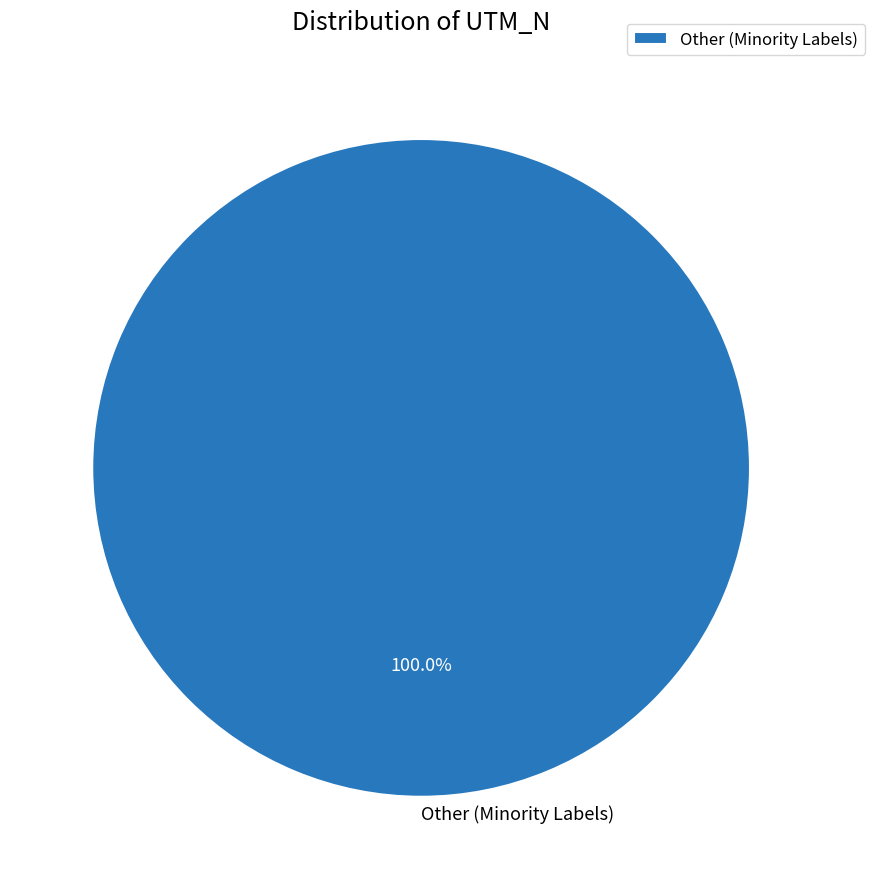

Rank the categories by value from lowest to highest.

Other (Minority Labels)